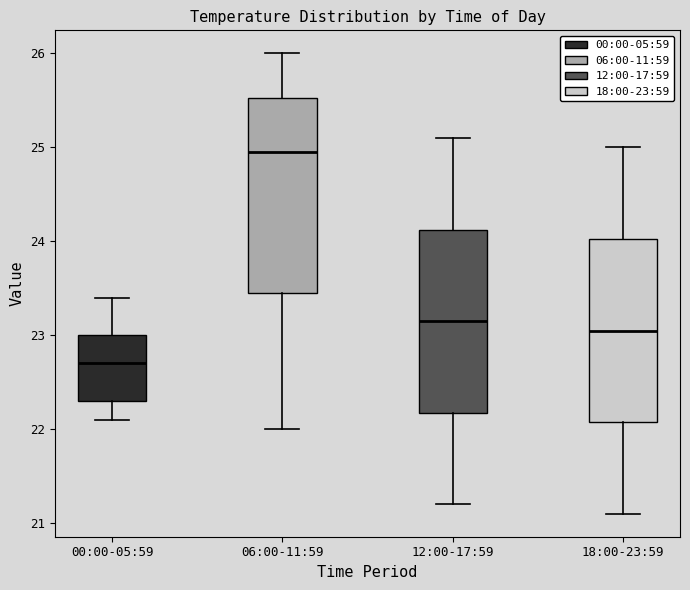

Reading left to right, read every box against the y-axis: the position of its median line, the range the box covers, and the ends of its whiskers. The values are not printed on the chart, so give them approximately, as read against the axis.

00:00-05:59: median 22.7, box 22.3 to 23.0, whiskers 22.1 to 23.4
06:00-11:59: median 25.0, box 23.5 to 25.5, whiskers 22.0 to 26.0
12:00-17:59: median 23.2, box 22.2 to 24.1, whiskers 21.2 to 25.1
18:00-23:59: median 23.1, box 22.1 to 24.0, whiskers 21.1 to 25.0